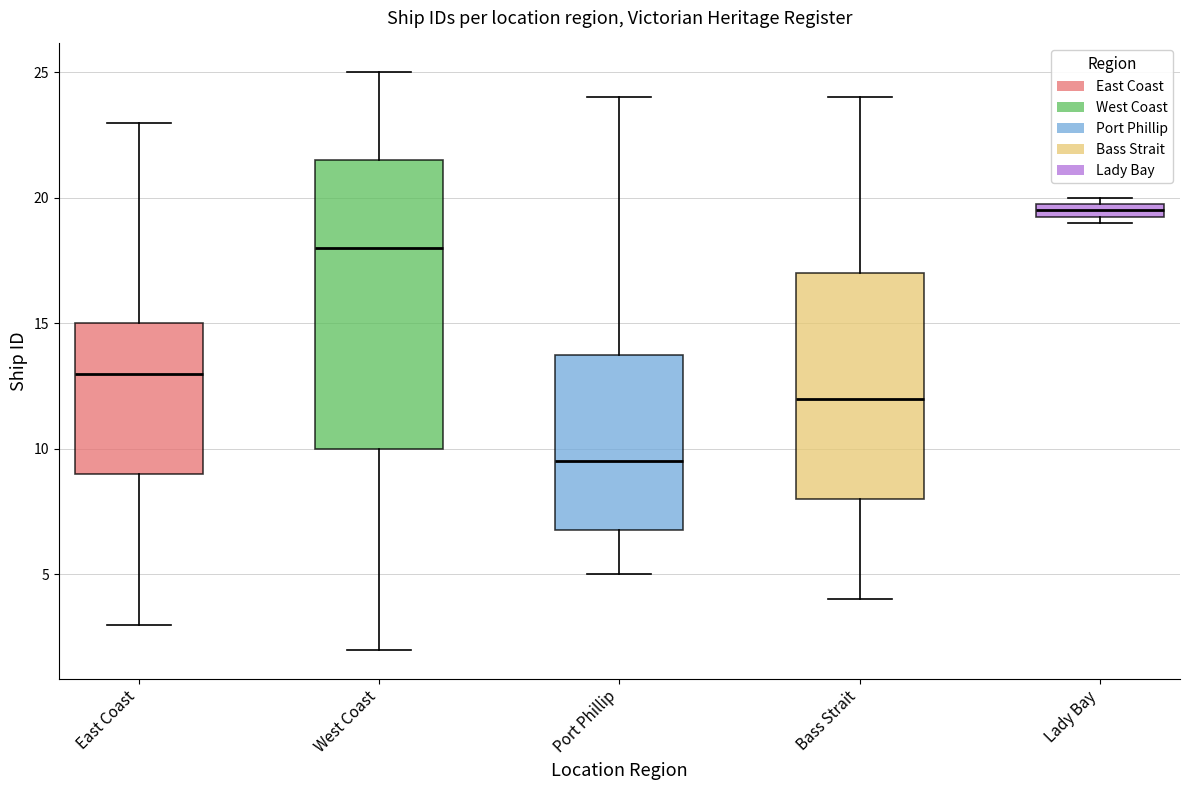

Which box is the tallest, from its lower edge to its upper edge?

West Coast